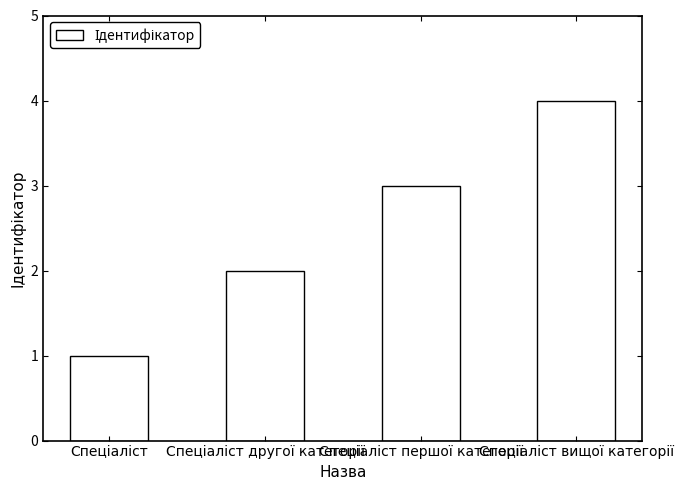

What is the sum of all values?

10